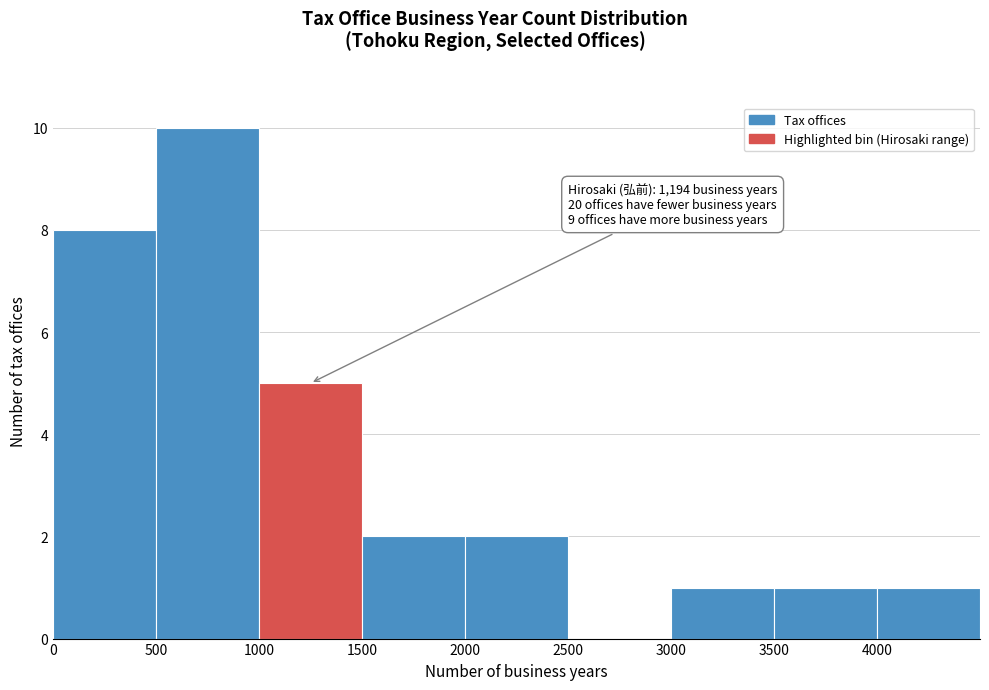

Over which range of the x-axis is the bar tallest?

500 to 1000